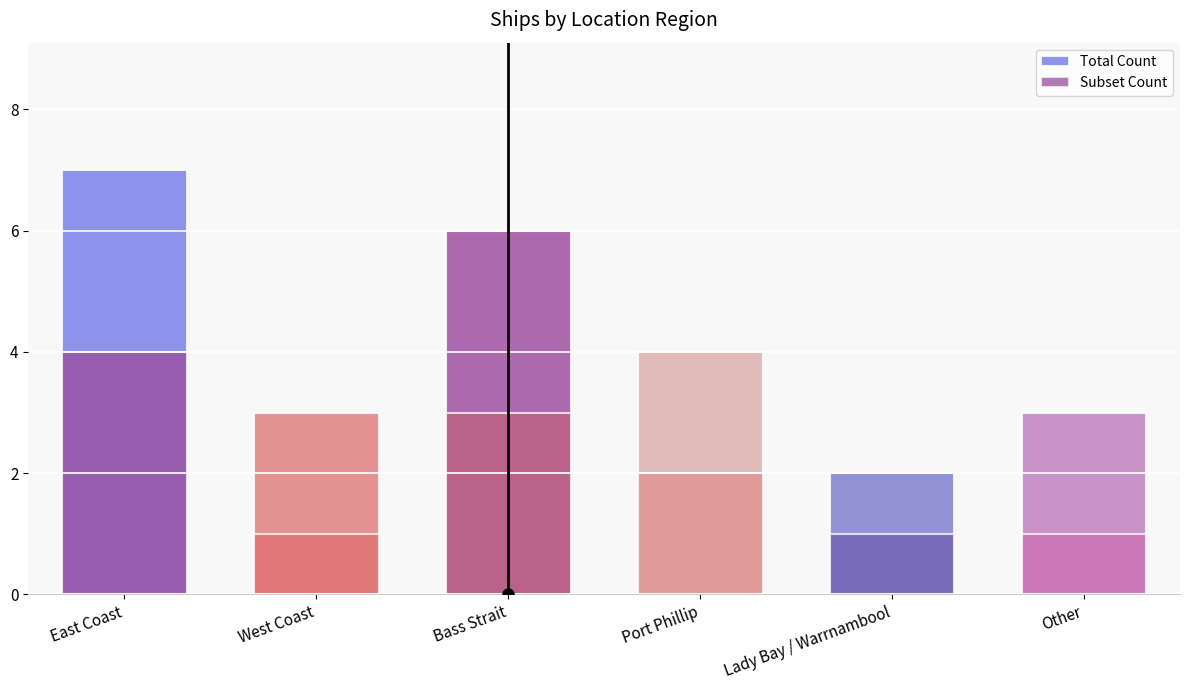

Which series has the widest spread of values?

Total Count